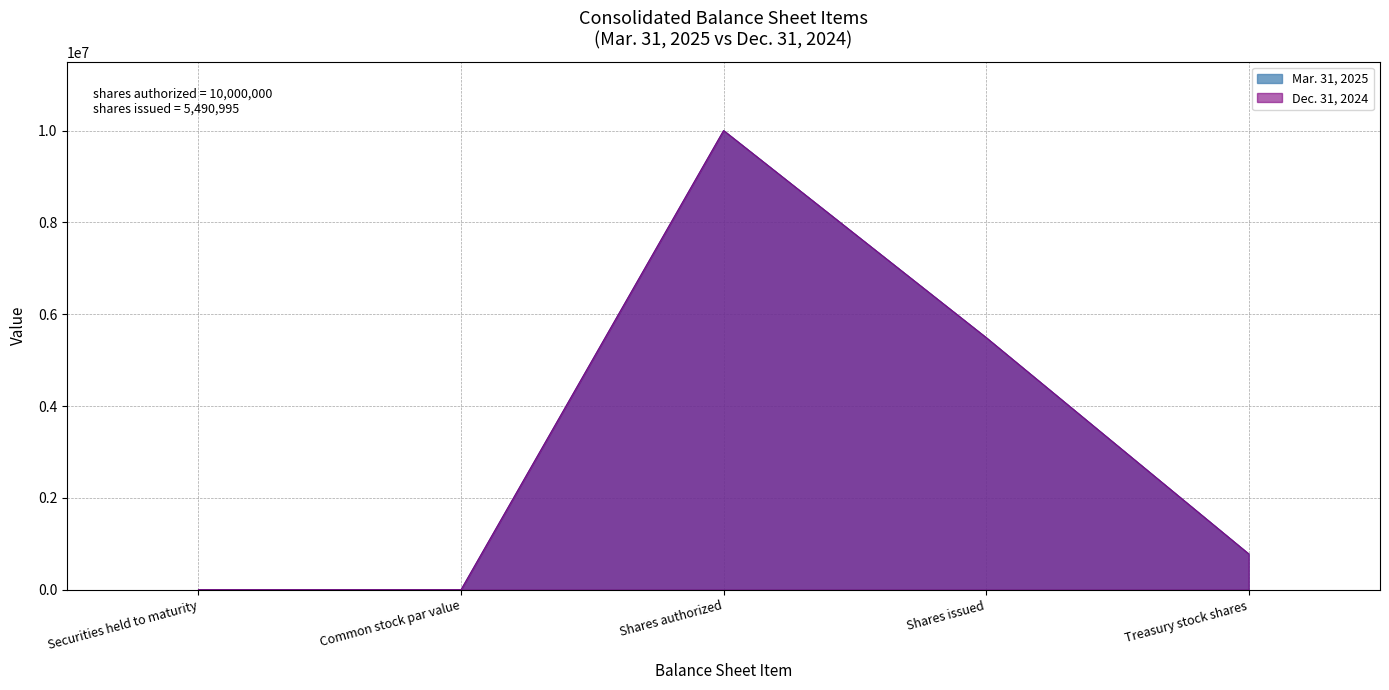

Reading right to left, list all the values displayed in this chart.

Mar. 31, 2025: 779994	5490995	10000000	1	1
Dec. 31, 2024: 779994	5490995	10000000	1	1